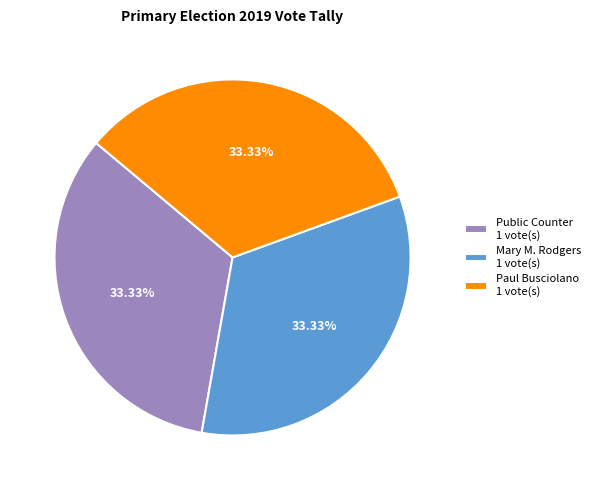

What is the ratio of the value at Public Counter 1 vote(s) to the value at Paul Busciolano 1 vote(s)?

1.0